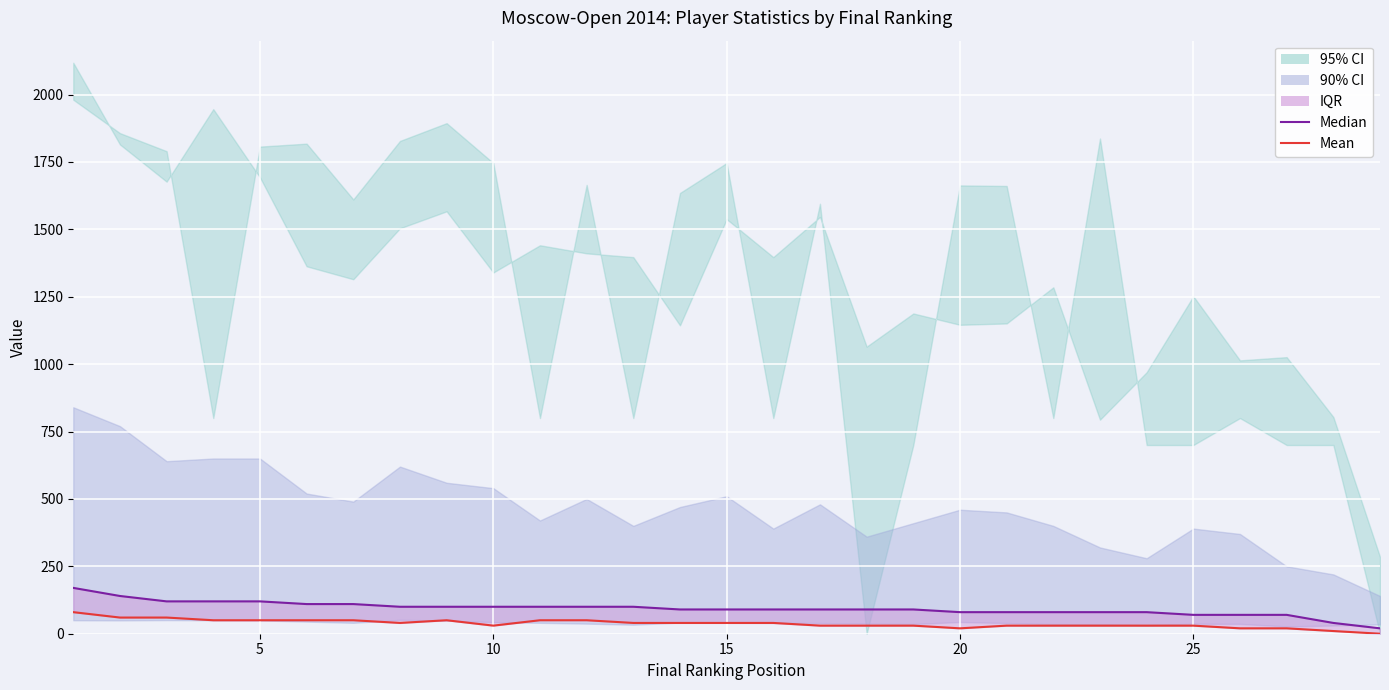

How many lines are shown in the chart?

2